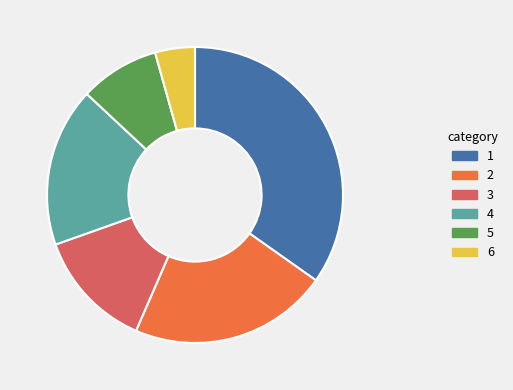

Approximately how many times larger is the value at 1 compared to 2?

1.6